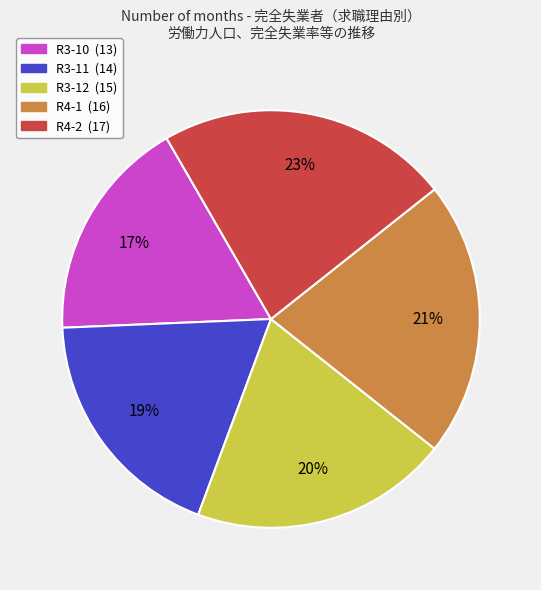

Do R3-12 and R3-11 together represent more than half of the pie?

No